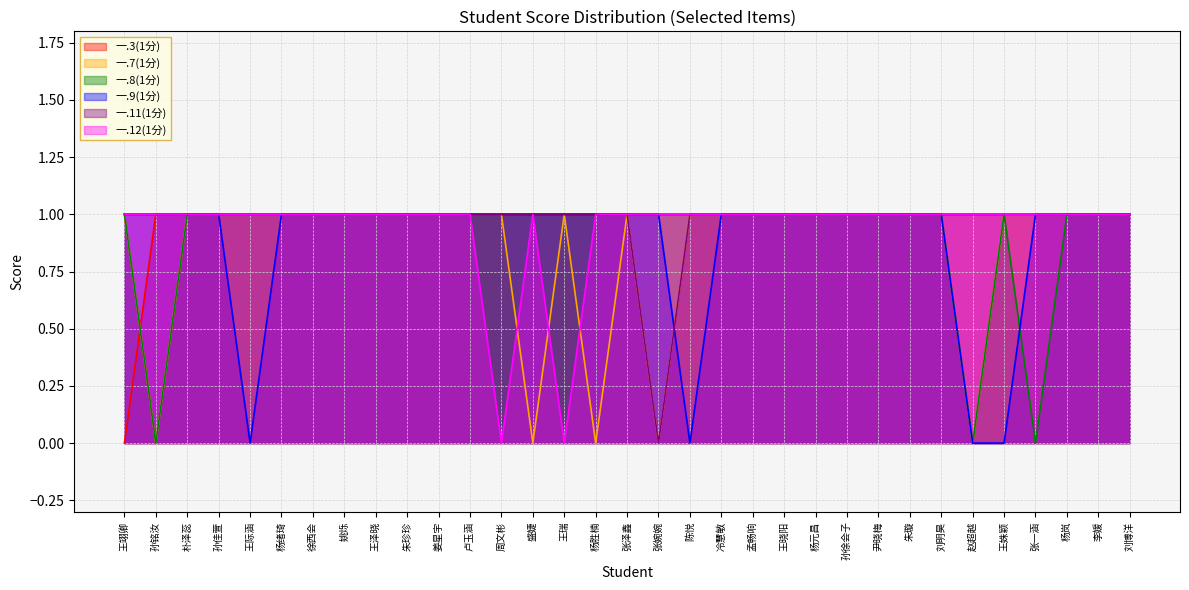

What are all the series names shown in the legend?

一.3(1分), 一.7(1分), 一.8(1分), 一.9(1分), 一.11(1分), 一.12(1分)